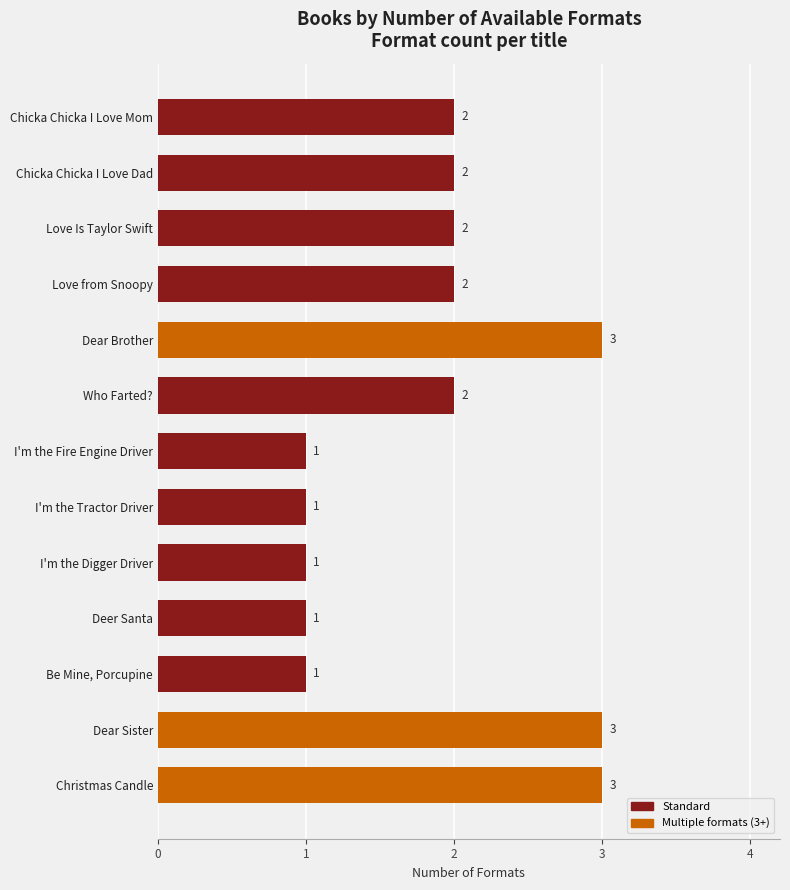

Reading top to bottom, extract all data points from this chart.

Chicka Chicka I Love Mom=2	Chicka Chicka I Love Dad=2	Love Is Taylor Swift=2	Love from Snoopy=2	Dear Brother=3	Who Farted?=2	I'm the Fire Engine Driver=1	I'm the Tractor Driver=1	I'm the Digger Driver=1	Deer Santa=1	Be Mine, Porcupine=1	Dear Sister=3	Christmas Candle=3